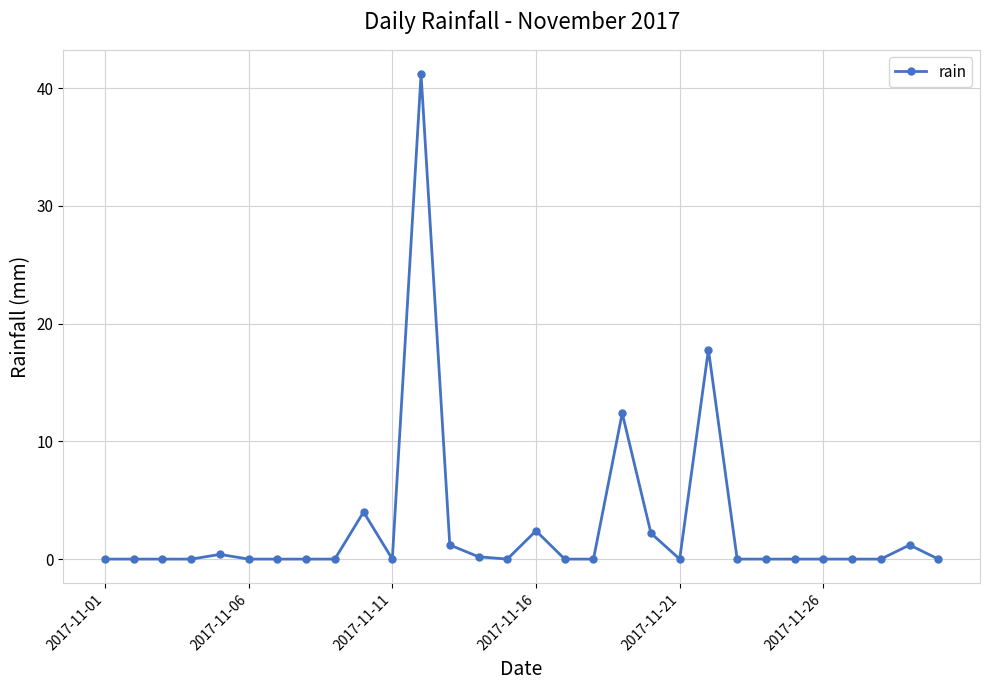

What is the difference between the second highest and minimum values?

17.8